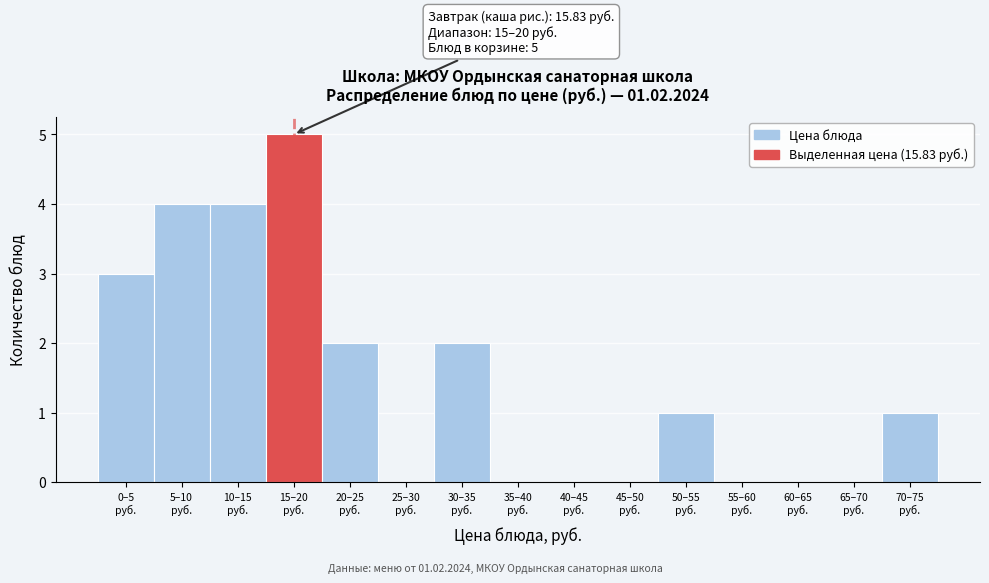

What is the greatest value displayed?

5